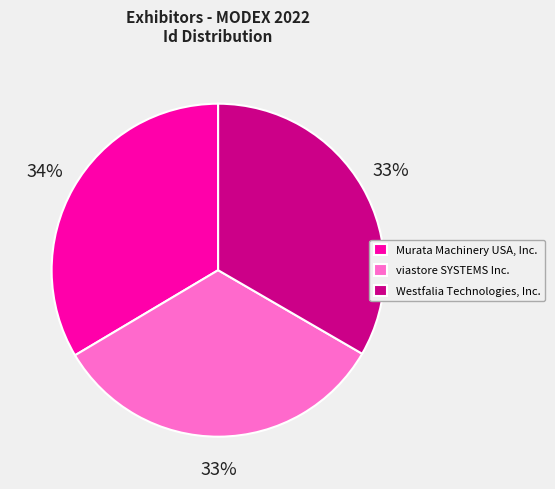

Count the number of slices in the pie.

3